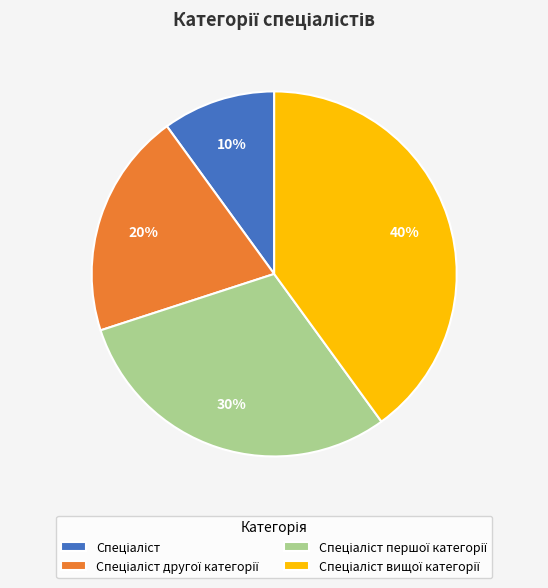

Does any single category account for the majority?

No